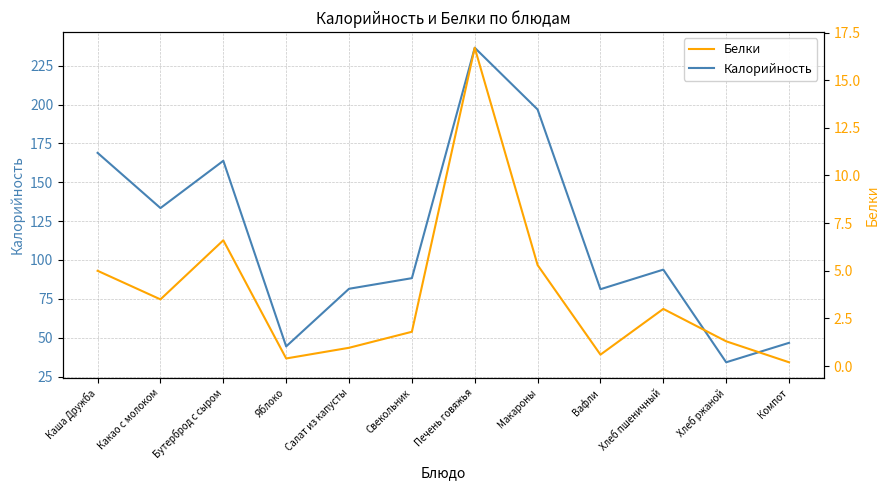

Read the Калорийность value at Макароны.

196.8